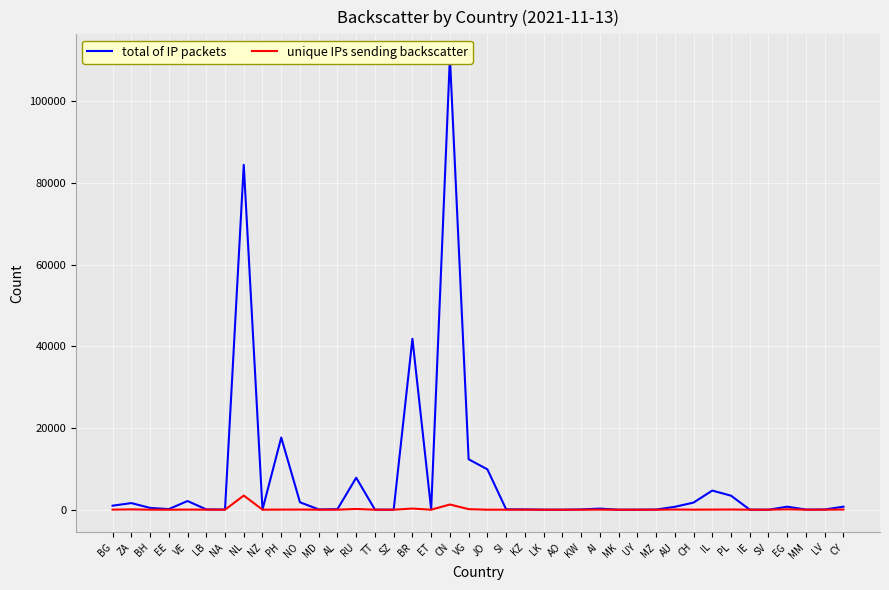

True or false: unique IPs sending backscatter and total of IP packets cross at least once.

False